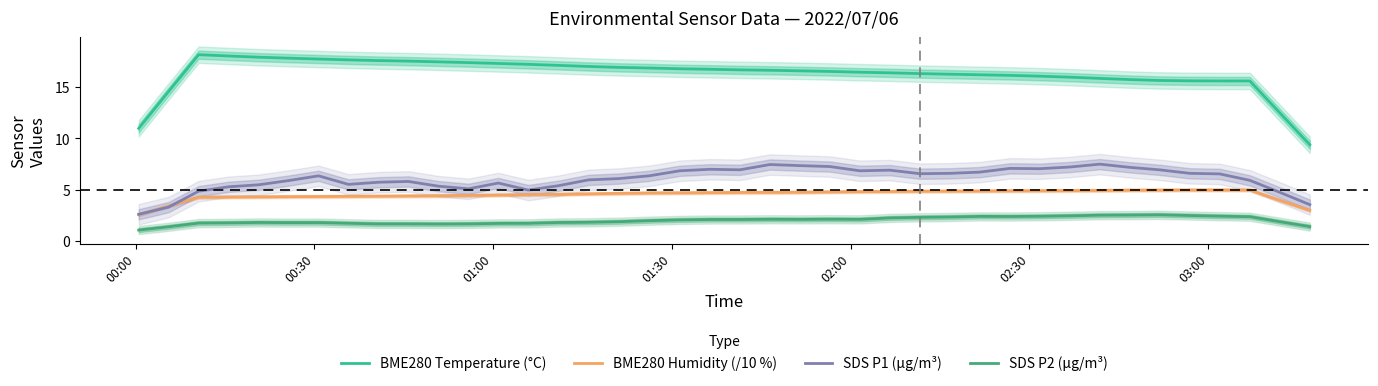

True or false: SDS P2 (µg/m³) and BME280 Temperature (°C) intersect in this chart.

False